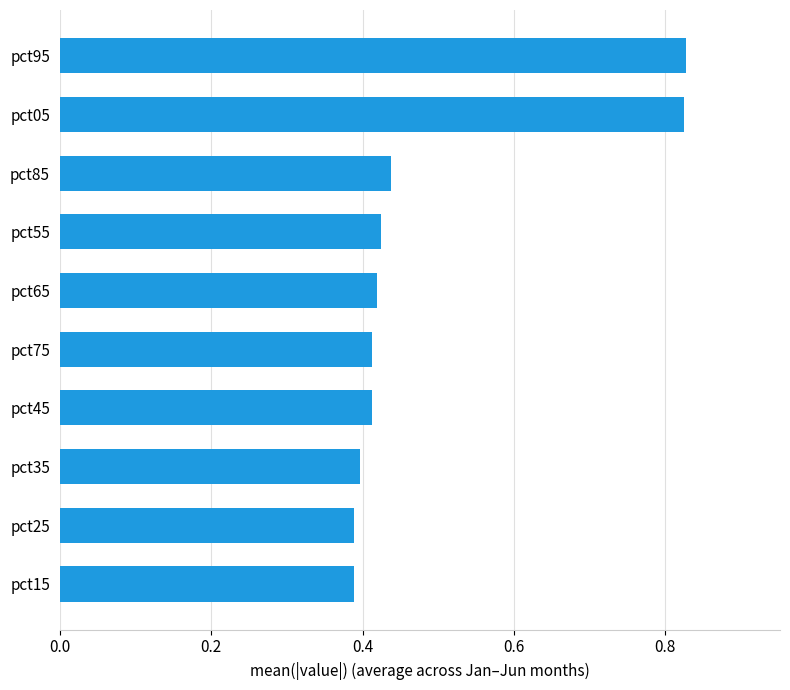

How many values are between 0 and 1?

10